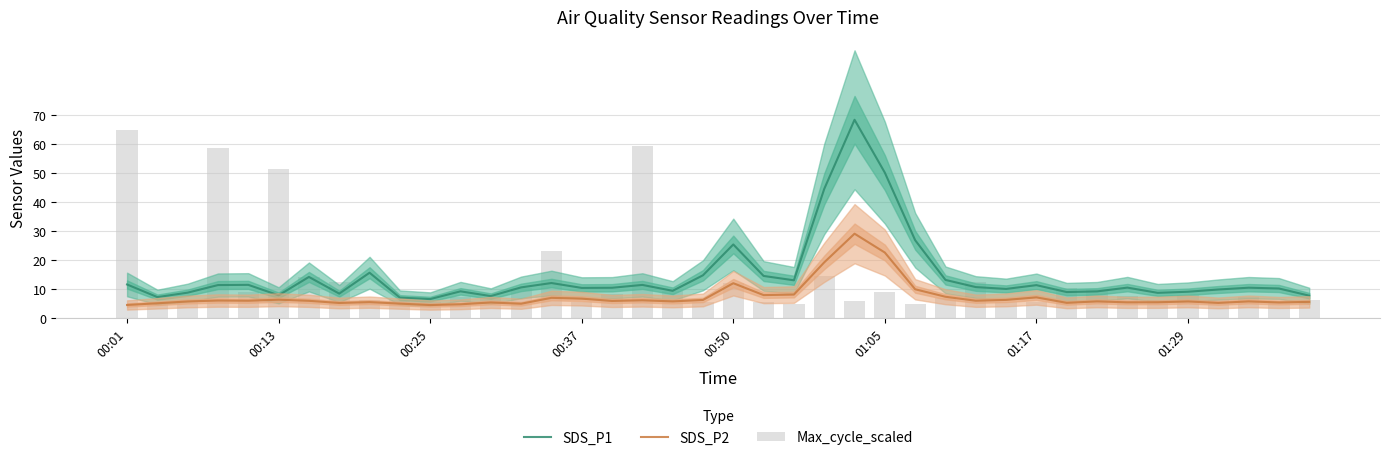

How many data points in SDS_P2 are less than 5?

3